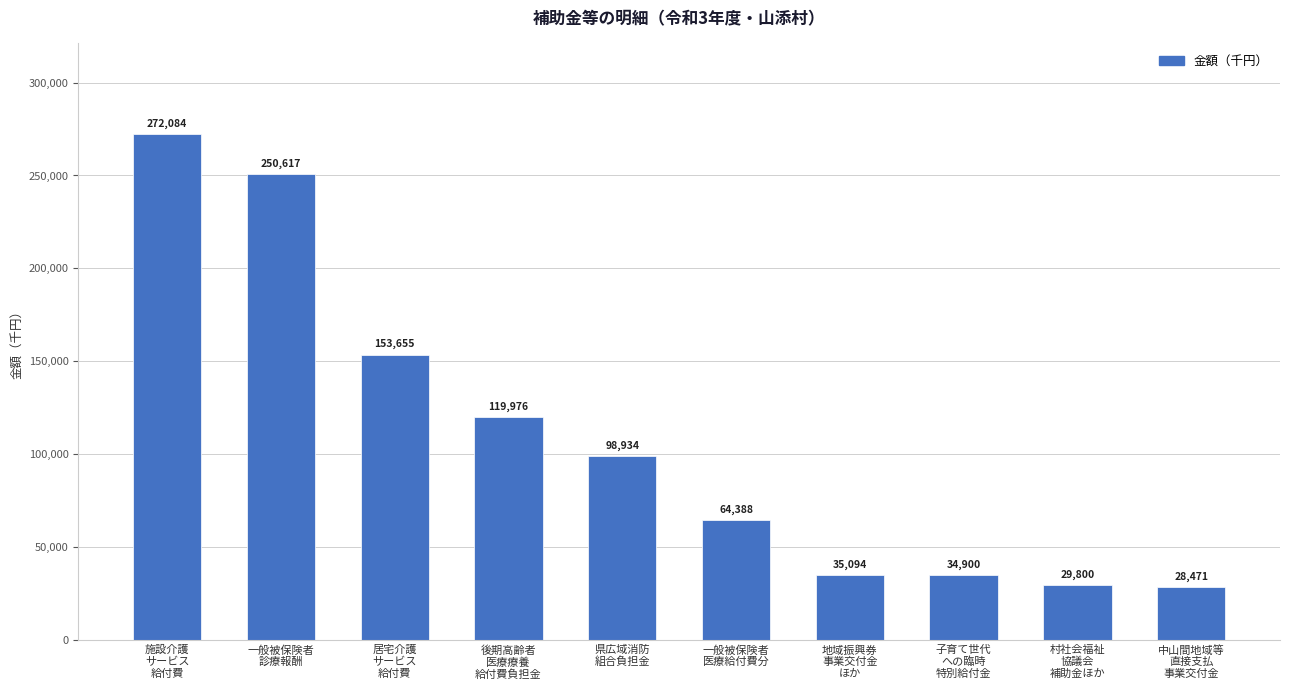

Which label corresponds to the largest value in the chart?

施設介護
サービス
給付費